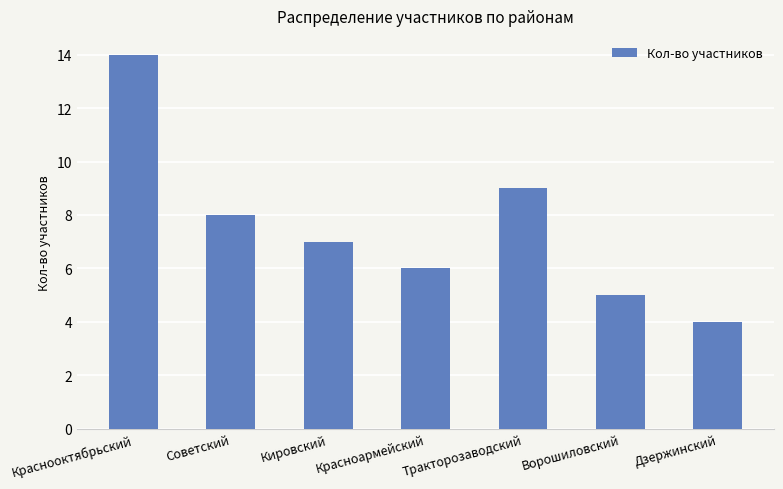

How many bars are there in total?

7